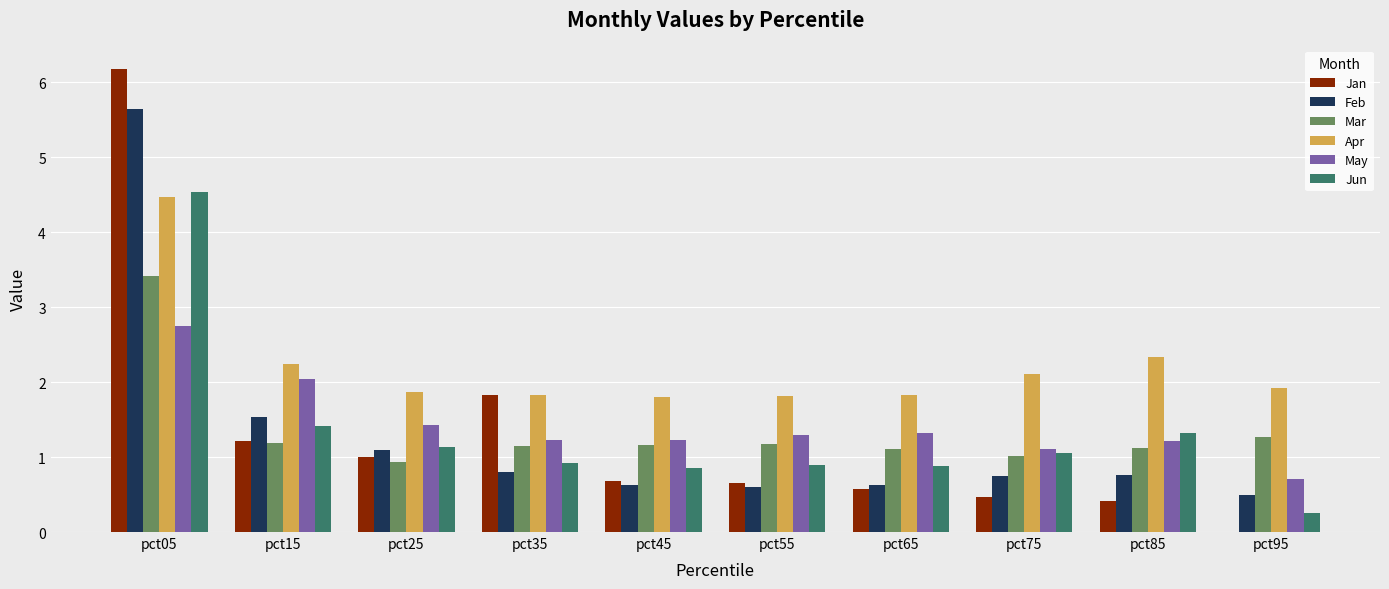

What is the sum of all Mar values?

13.5